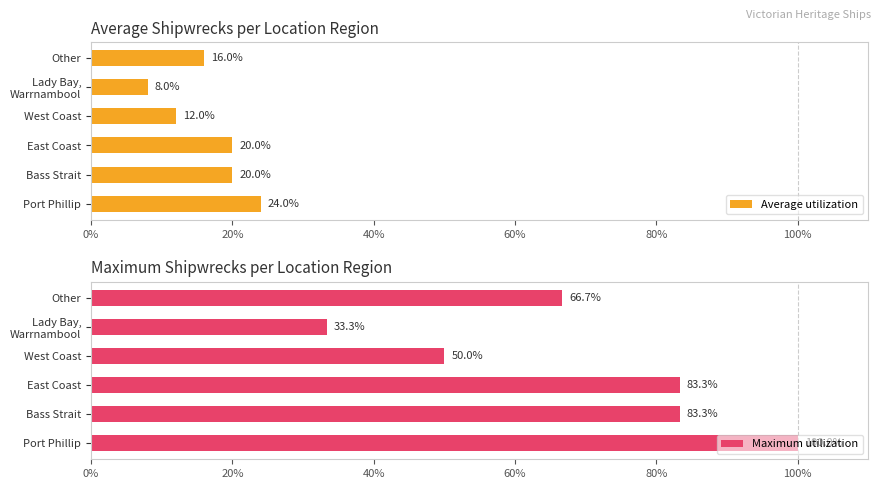

Read the Maximum utilization value at East Coast.

83.3